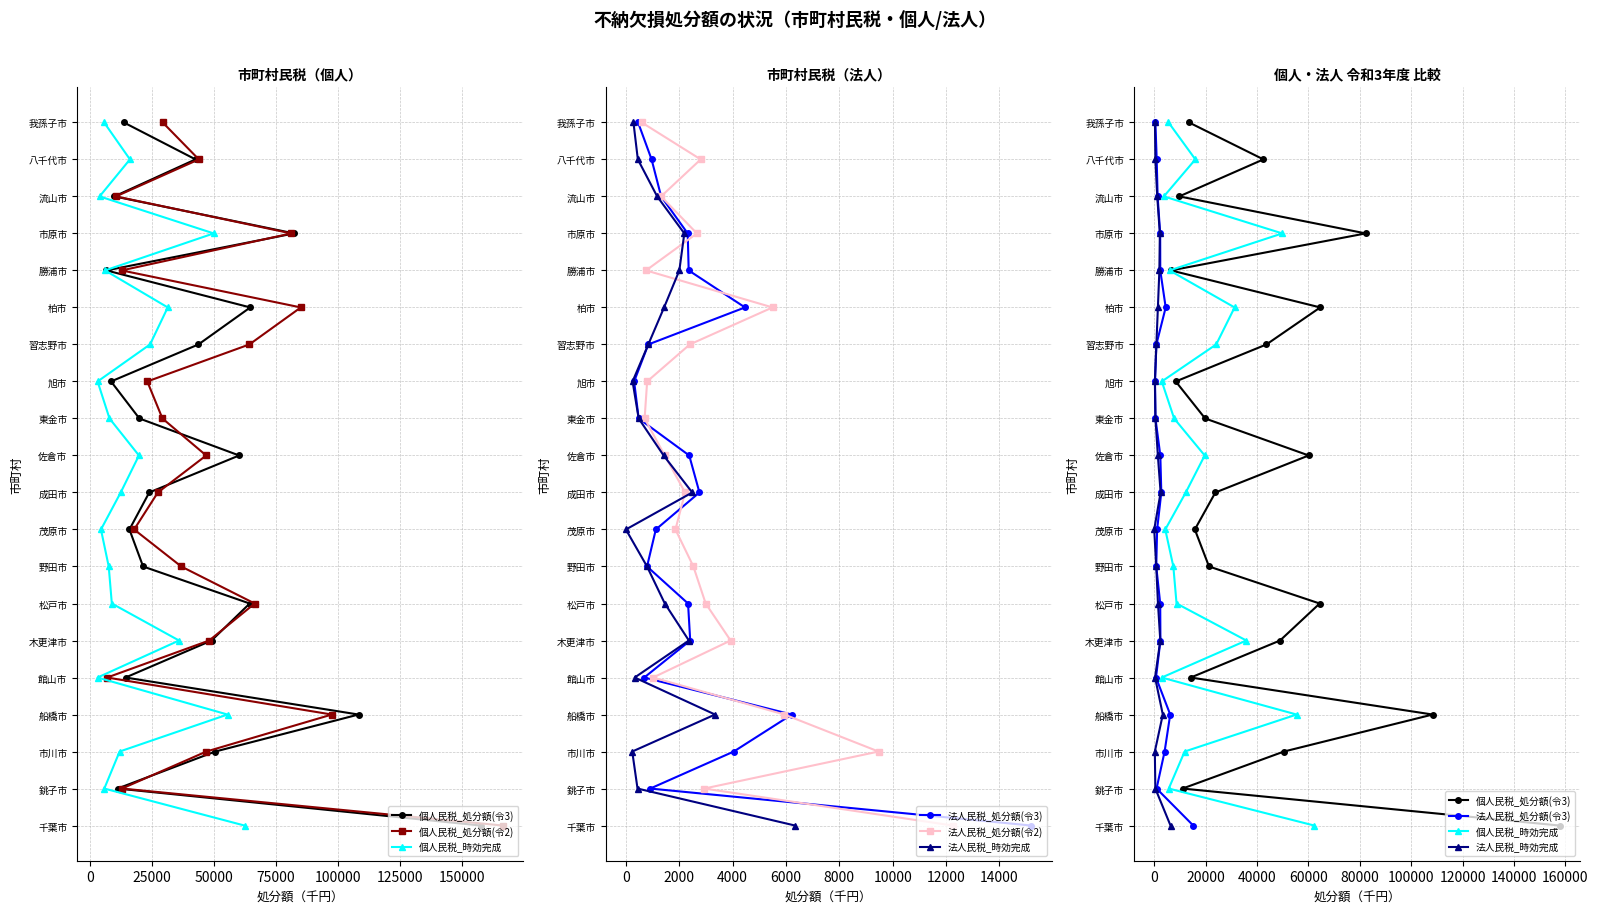

How many positive values does the 法人民税_処分額(令3) series have?

19